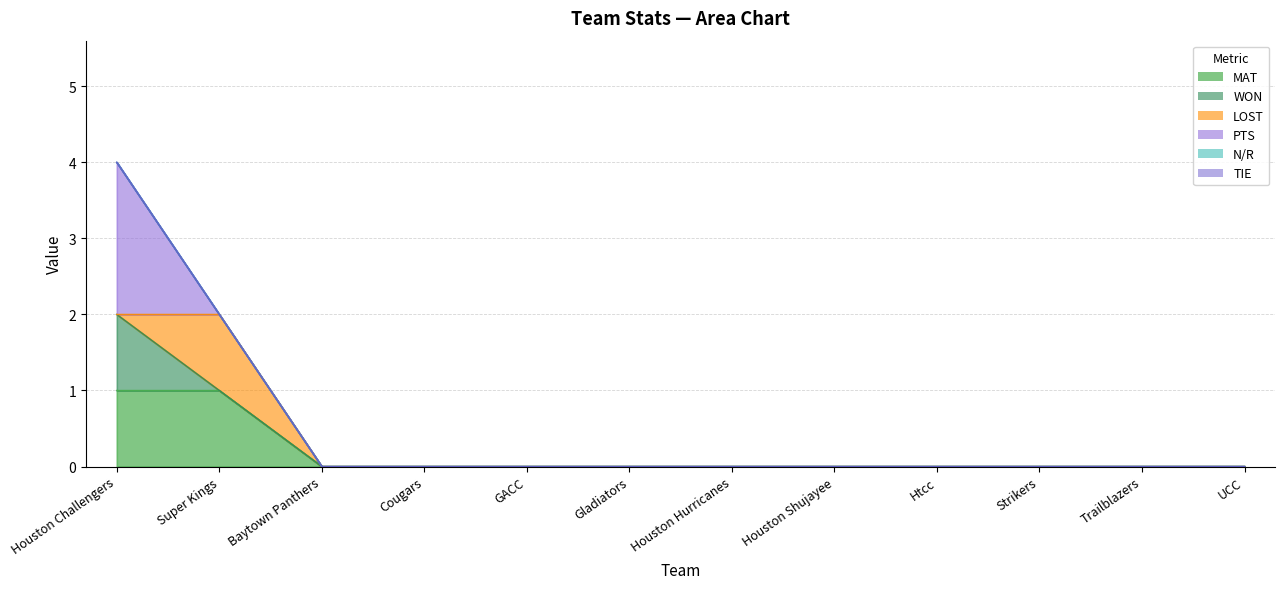

Reading left to right, extract all data points from this chart.

MAT: 1	1	0	0	0	0	0	0	0	0	0	0
WON: 1	0	0	0	0	0	0	0	0	0	0	0
LOST: 0	1	0	0	0	0	0	0	0	0	0	0
PTS: 2	0	0	0	0	0	0	0	0	0	0	0
N/R: 0	0	0	0	0	0	0	0	0	0	0	0
TIE: 0	0	0	0	0	0	0	0	0	0	0	0